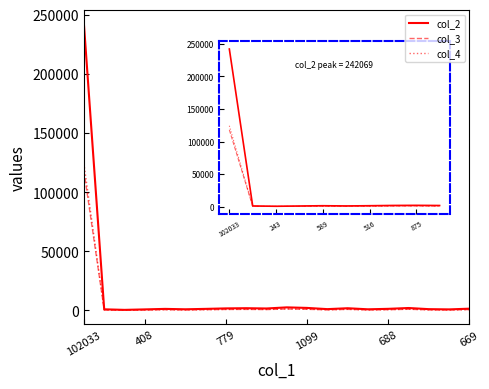

Which series has the largest range (max minus min)?

col_2